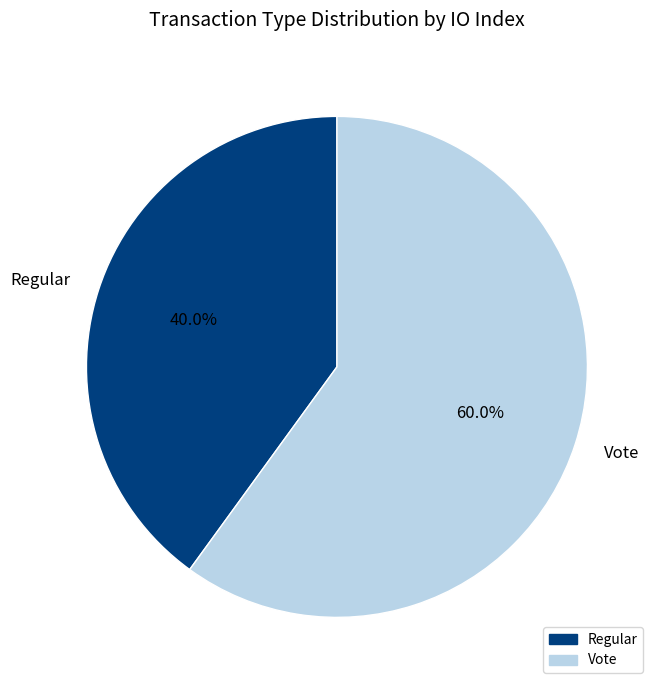

True or false: Regular accounts for 40% of the total.

True